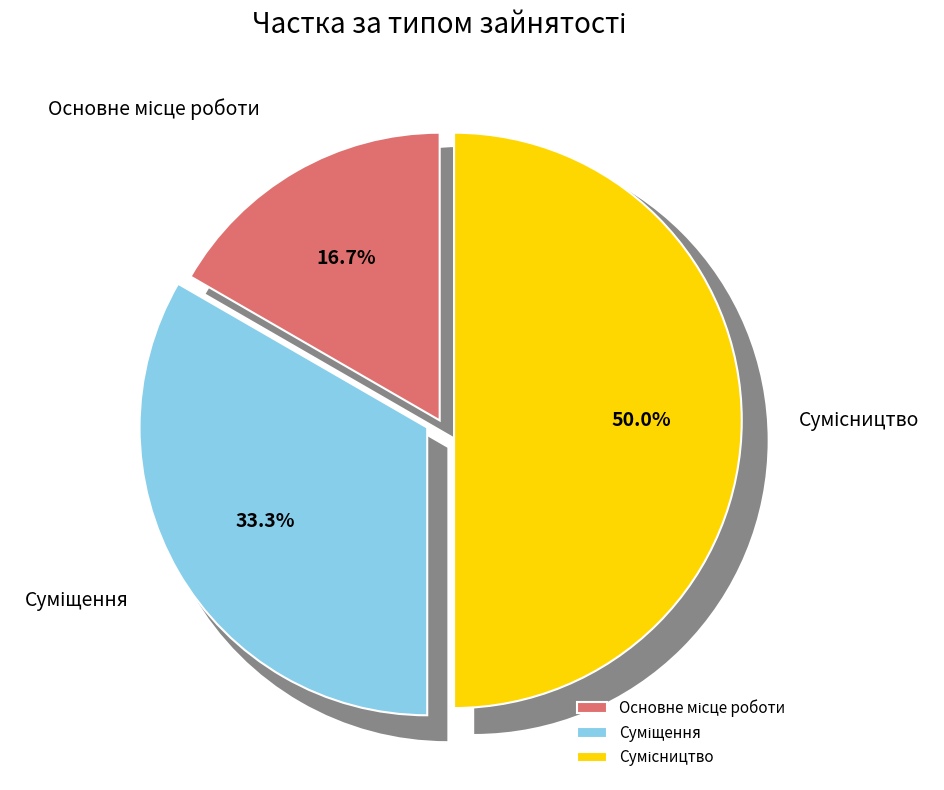

To the nearest percent, what is the difference between the largest and smallest slice percentages?

33%